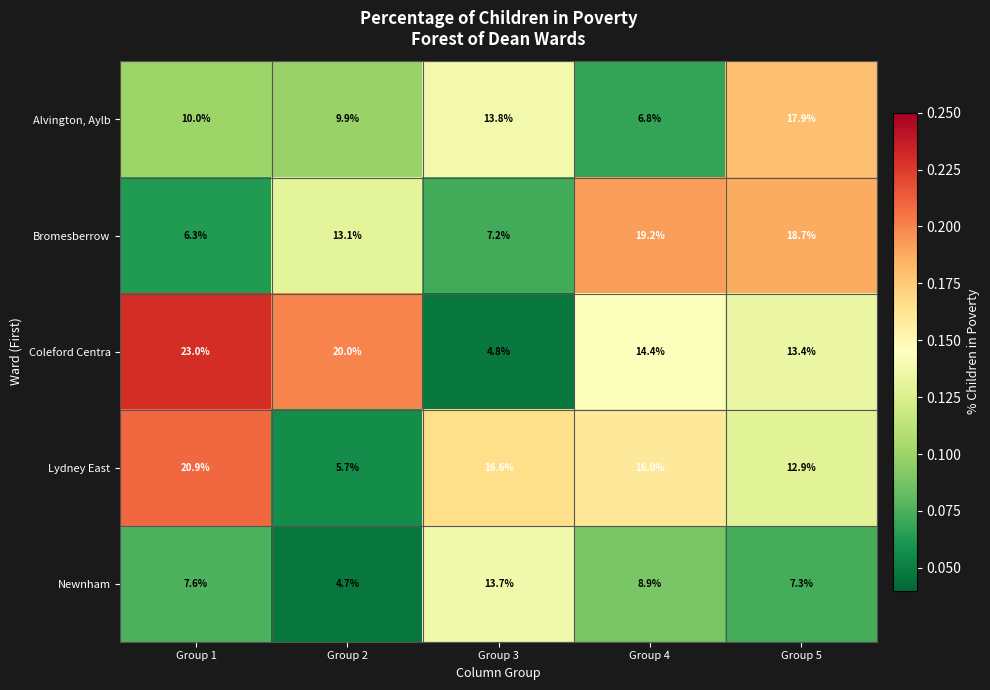

Which series has the widest spread of values?

Coleford Centra